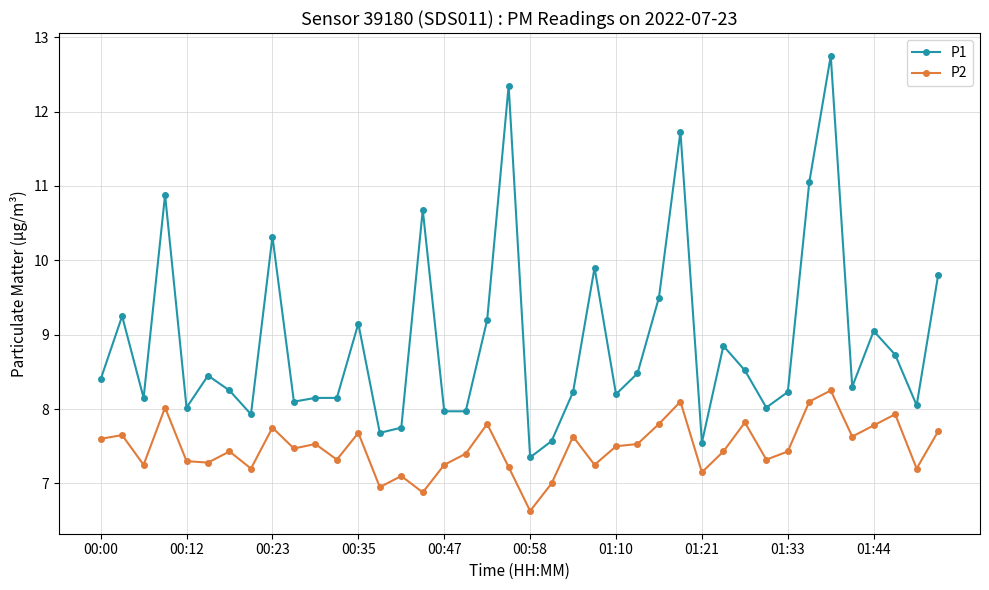

What is the difference between the second highest and second lowest values in the P1 series?

4.8